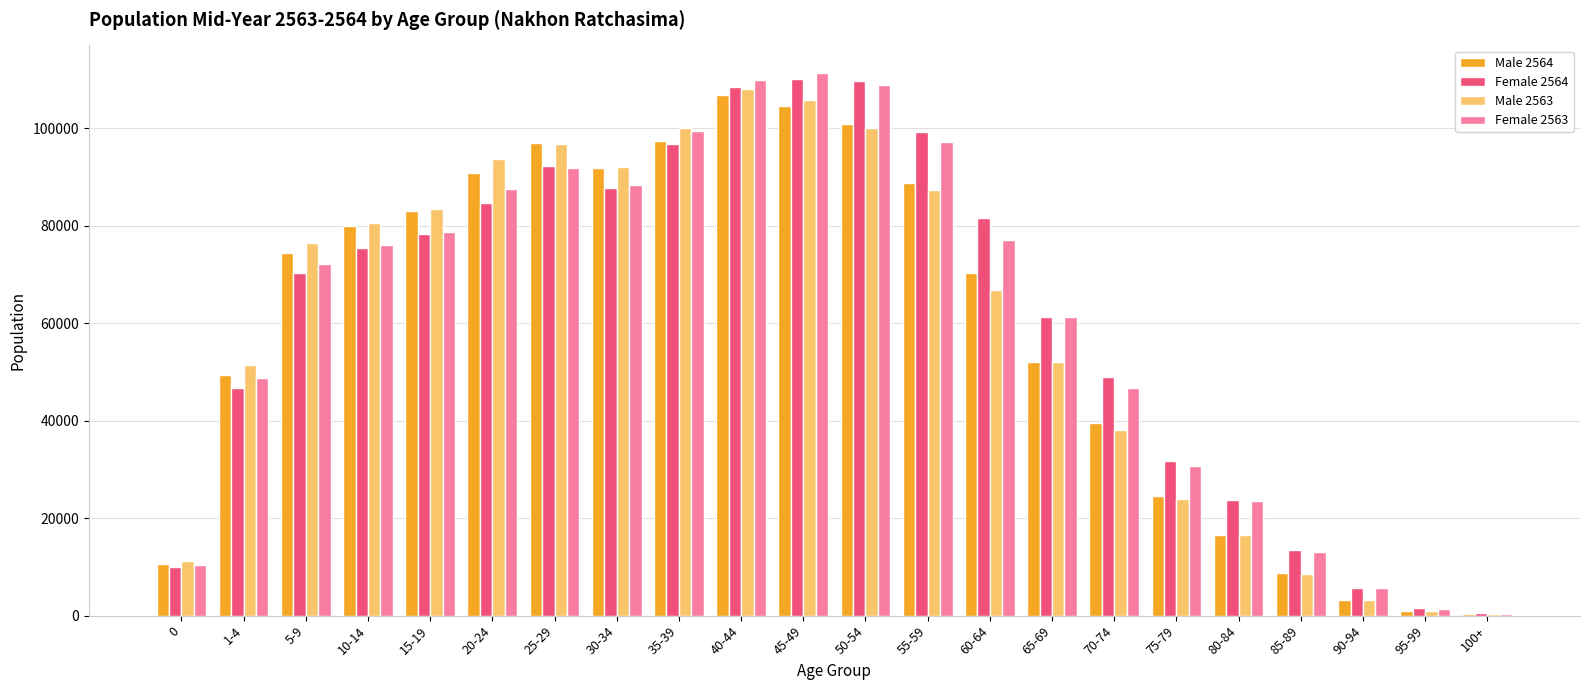

Count the number of data series in this chart.

4